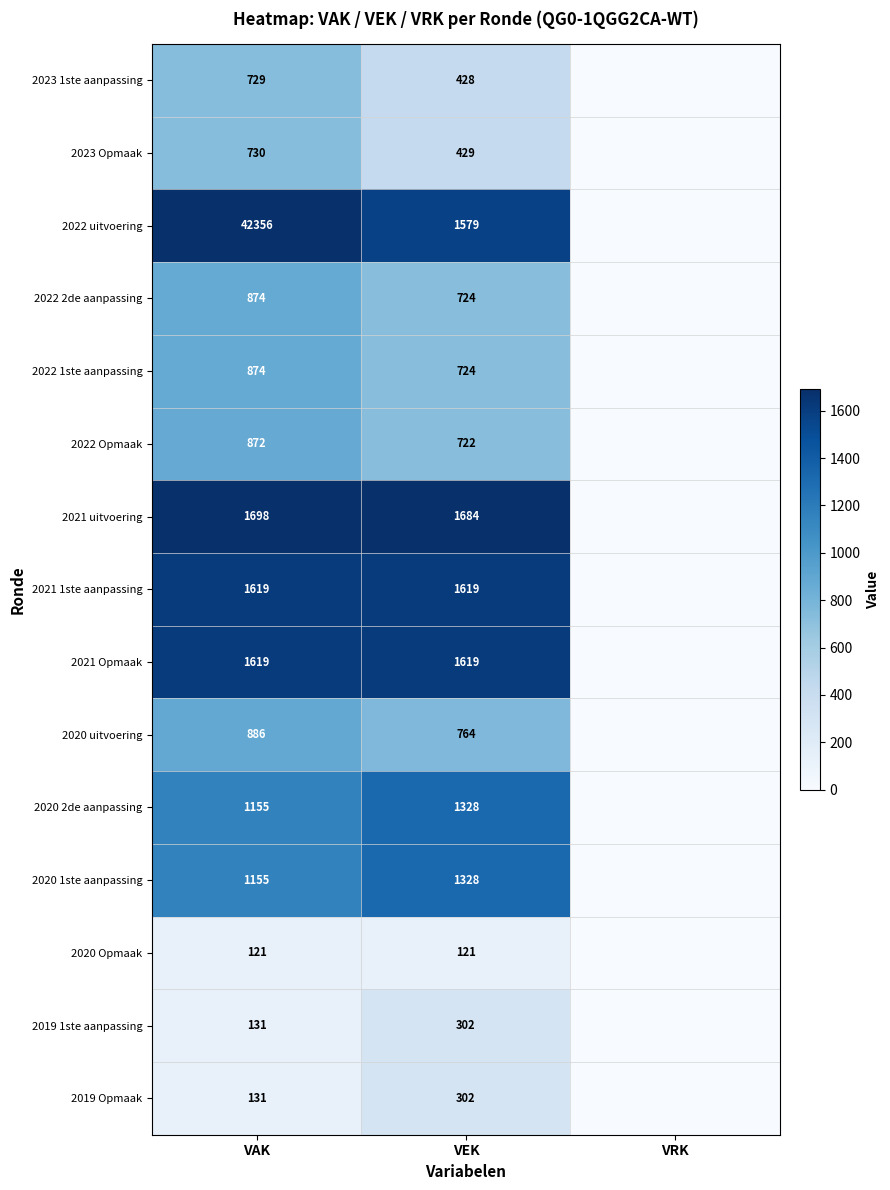

What is the difference between the highest and lowest values at VEK?

1563